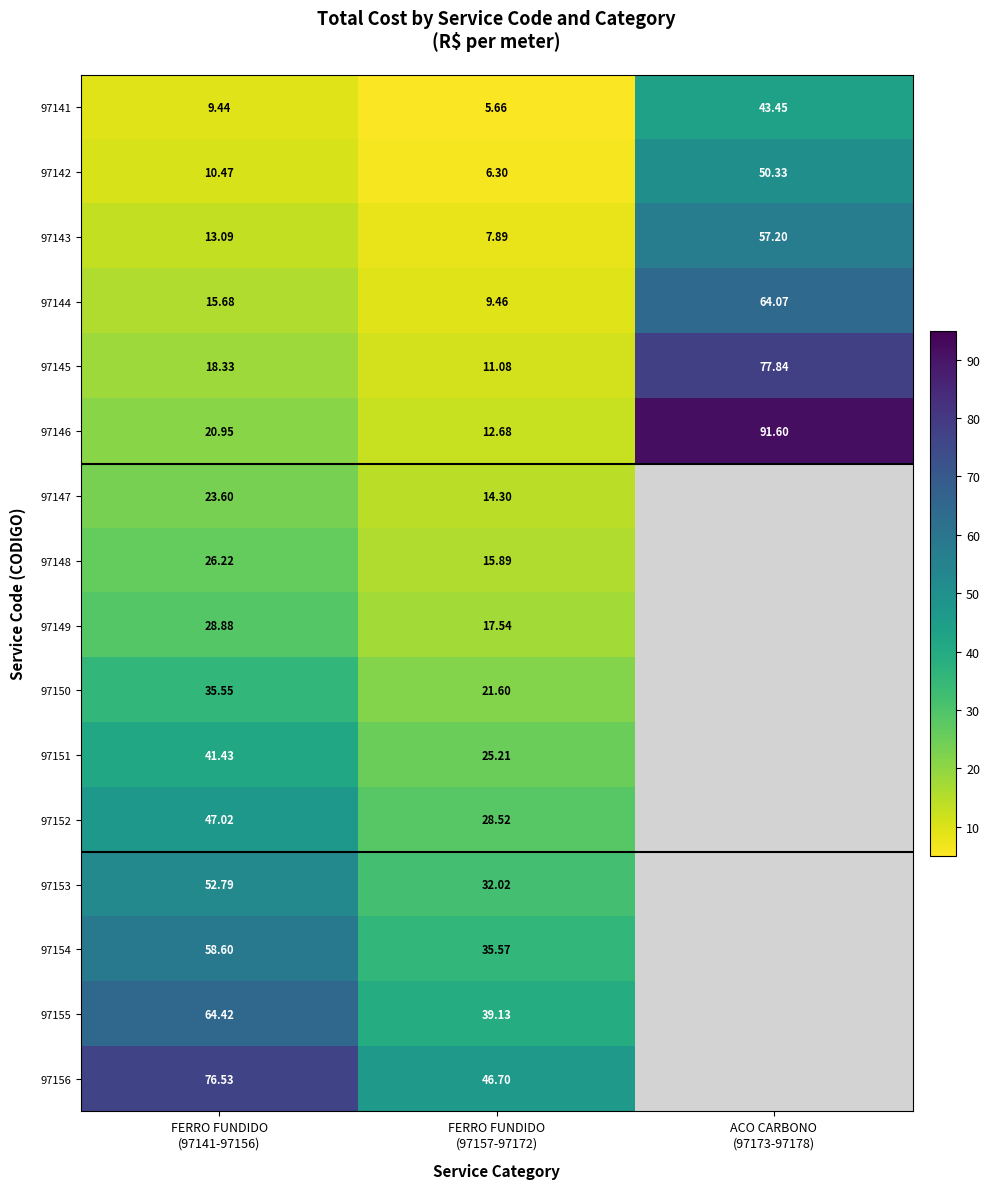

The 97155 series shows 58.0 at FERRO FUNDIDO (97157-97172). True or false?

False